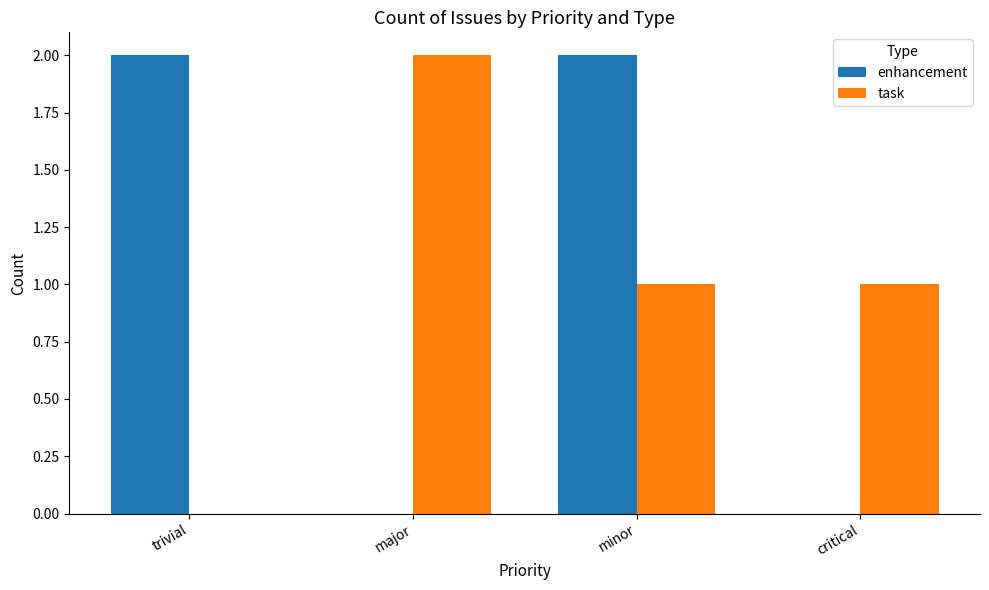

True or false: task has a value of 0 at trivial.

True